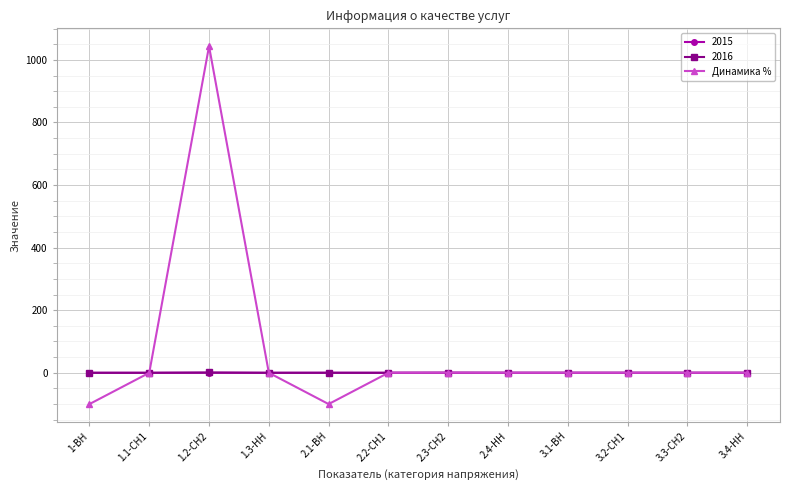

Which category has the highest value across all series?

1.2-СН2